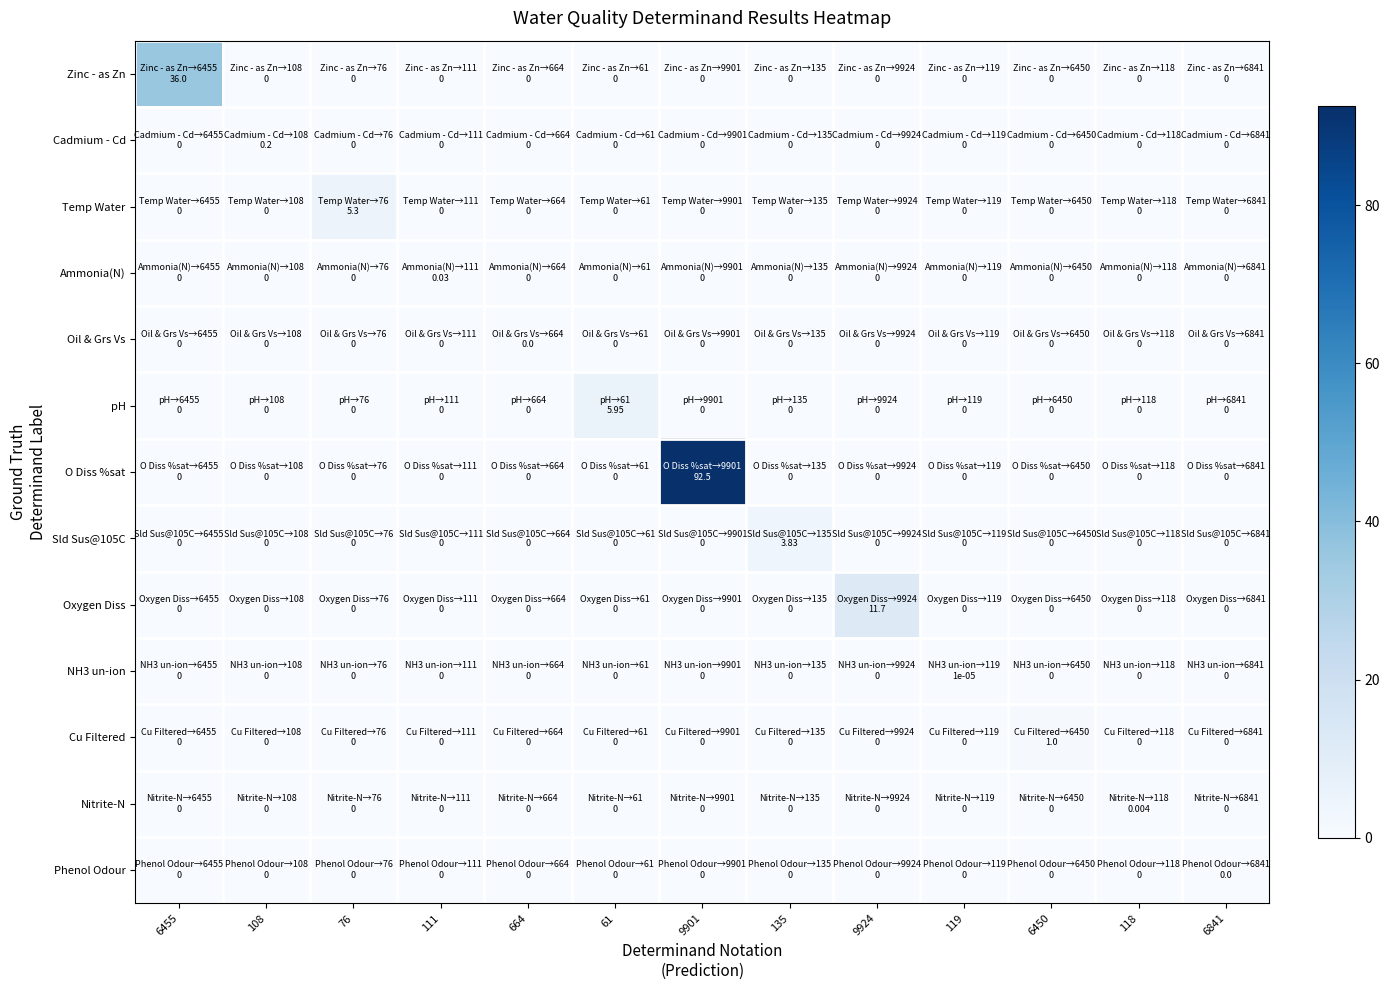

Rank the series by their maximum value, from highest to lowest.

O Diss %sat, Zinc - as Zn, Oxygen Diss, pH, Temp Water, Sld Sus@105C, Cu Filtered, Cadmium - Cd, Ammonia(N), Nitrite-N, NH3 un-ion, Oil & Grs Vs, Phenol Odour